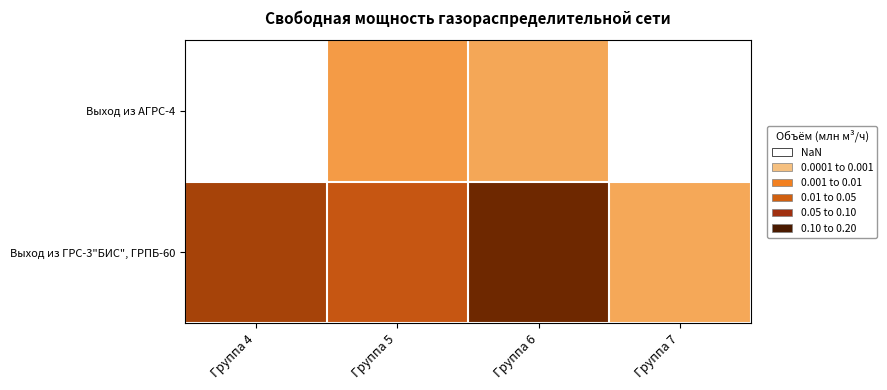

How many categories are shown in the chart?

4